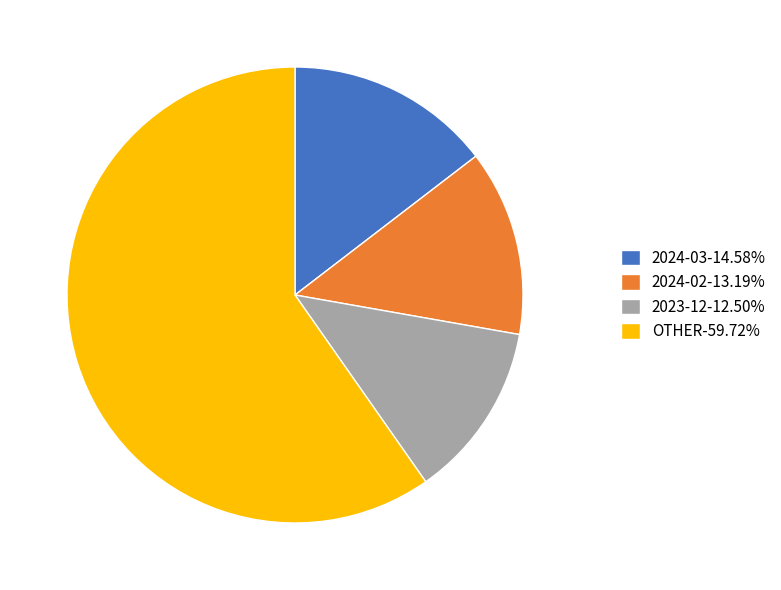

What is the ratio of the value at OTHER-59.72% to the value at 2023-12-12.50%?

4.8